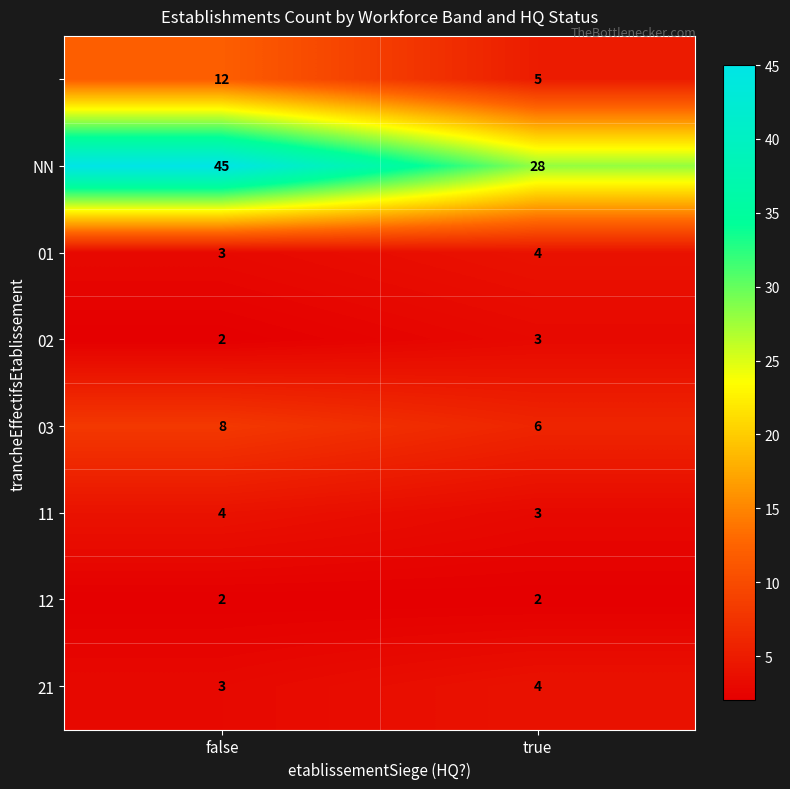

What is the difference between the highest and lowest values at true?

26